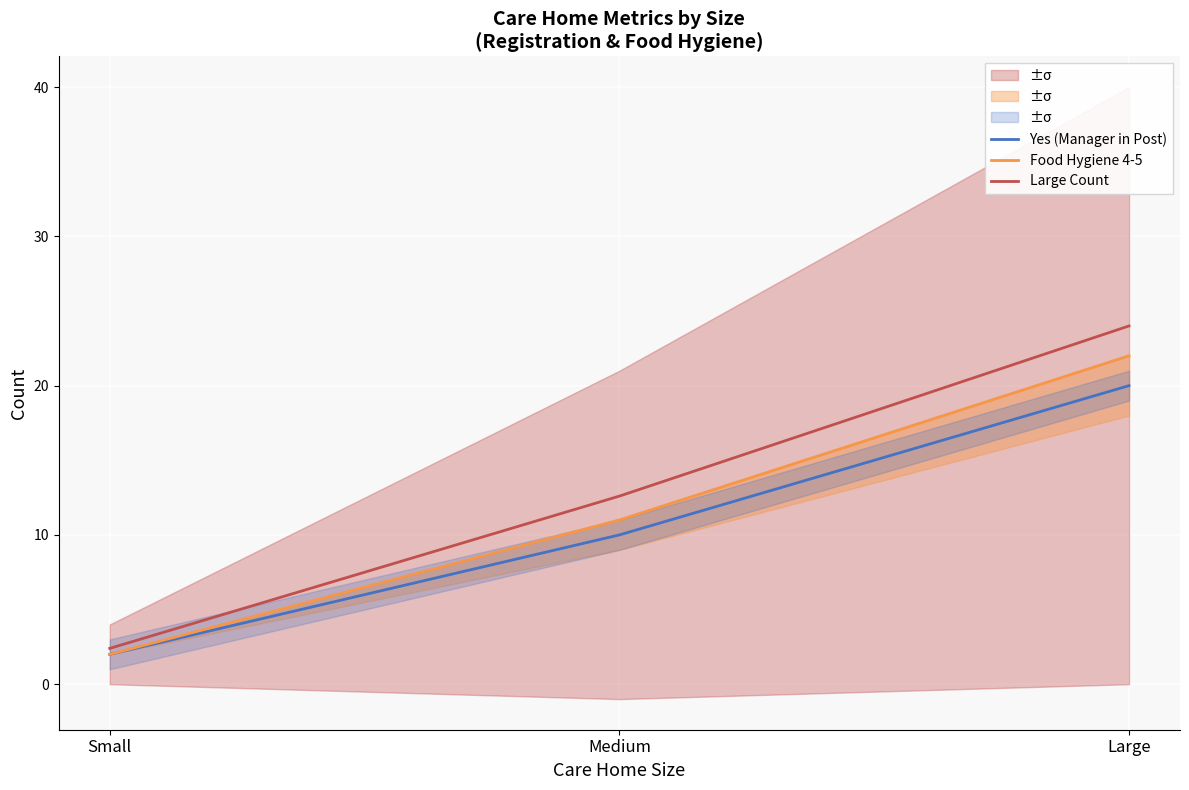

At which category is the sum across all series the highest?

Large